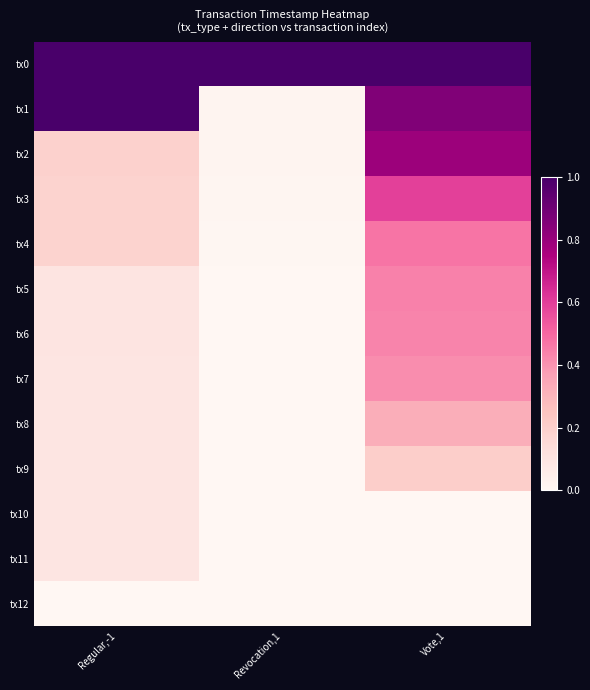

List the series in order of their peak value, highest first.

tx0, tx1, tx2, tx3, tx4, tx5, tx6, tx7, tx8, tx9, tx10, tx11, tx12